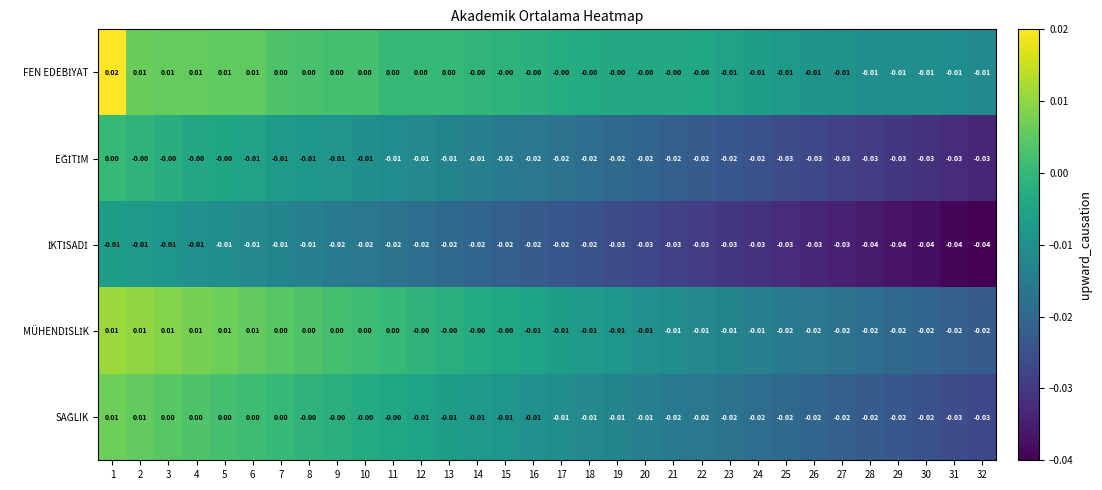

List the series in order of their overall mean, lowest first.

İKTİSADİ, EĞİTİM, SAĞLIK, MÜHENDİSLİK, FEN EDEBİYAT